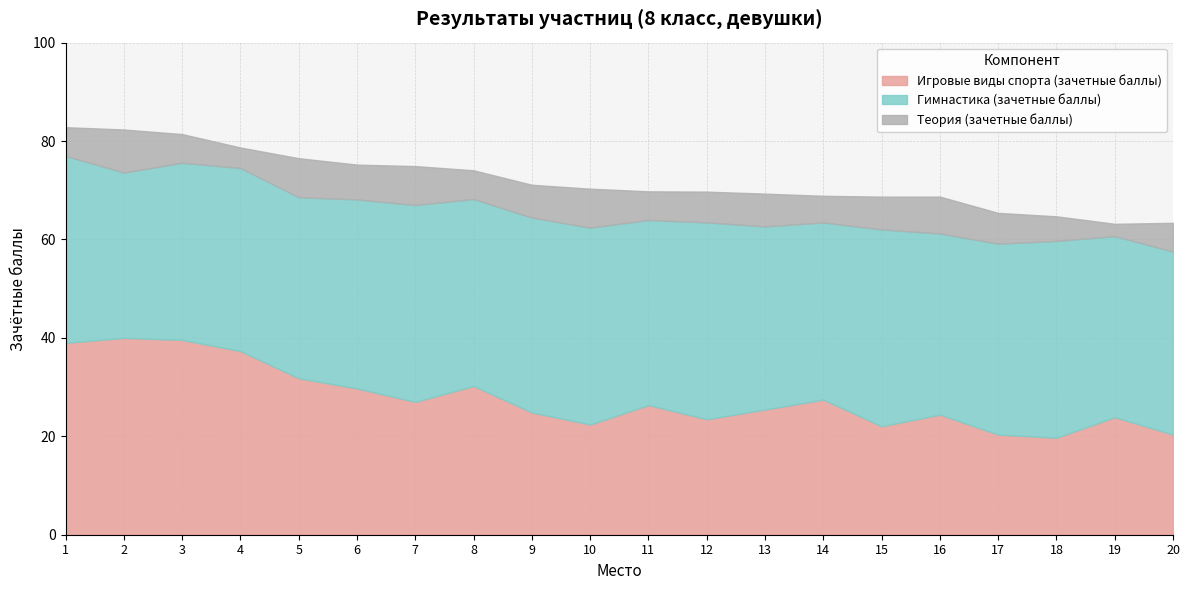

List the series in order of their overall mean, highest first.

Гимнастика (зачетные баллы), Игровые виды спорта (зачетные баллы), Теория (зачетные баллы)